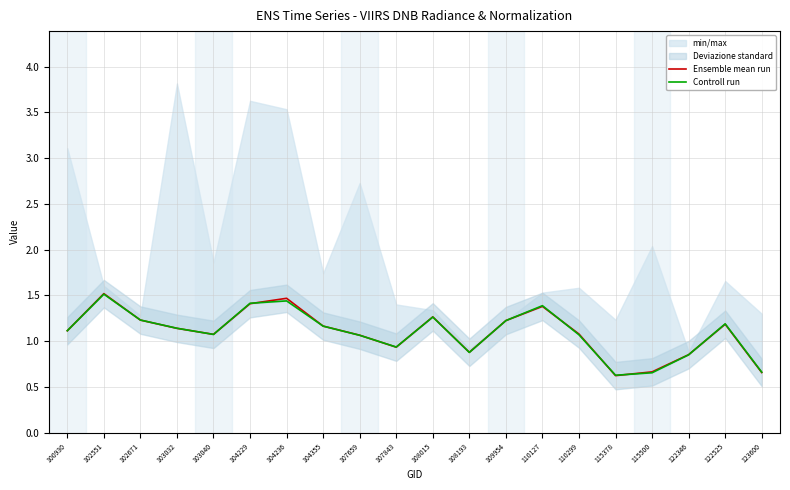

What is the approximate value of Ensemble mean run at 104236?

1.5